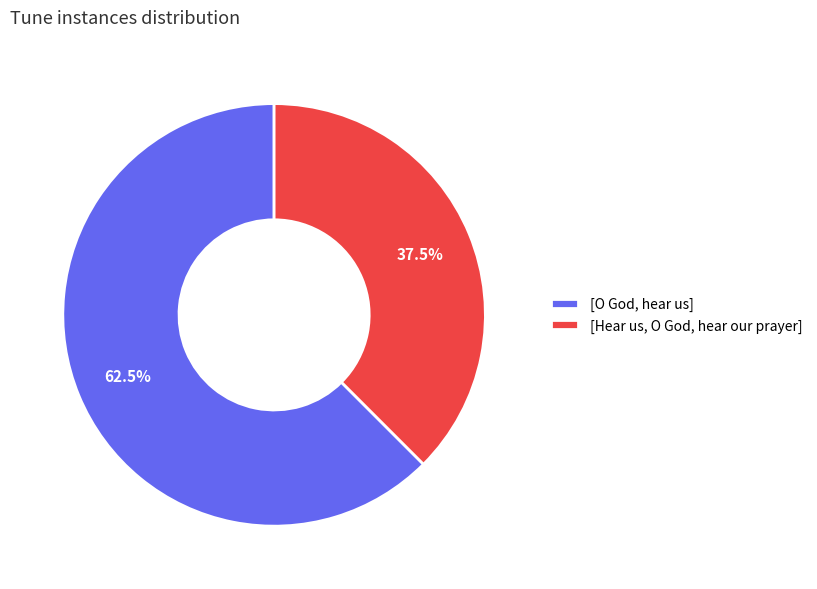

Does [O God, hear us] account for over 50% of the chart?

Yes